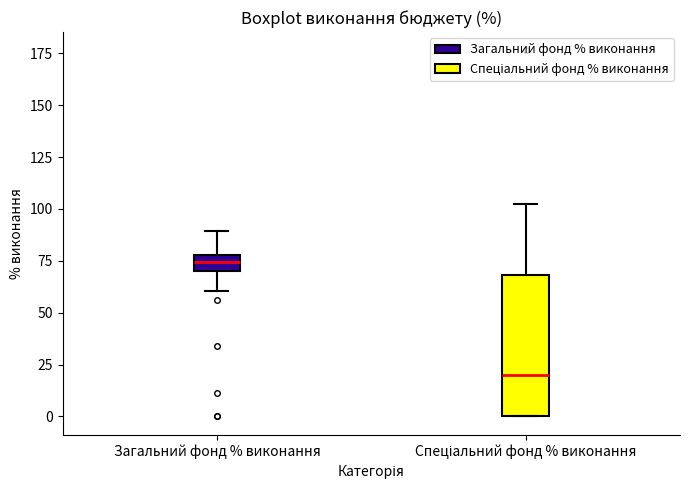

Which box is the tallest, from its lower edge to its upper edge?

Спеціальний фонд % виконання